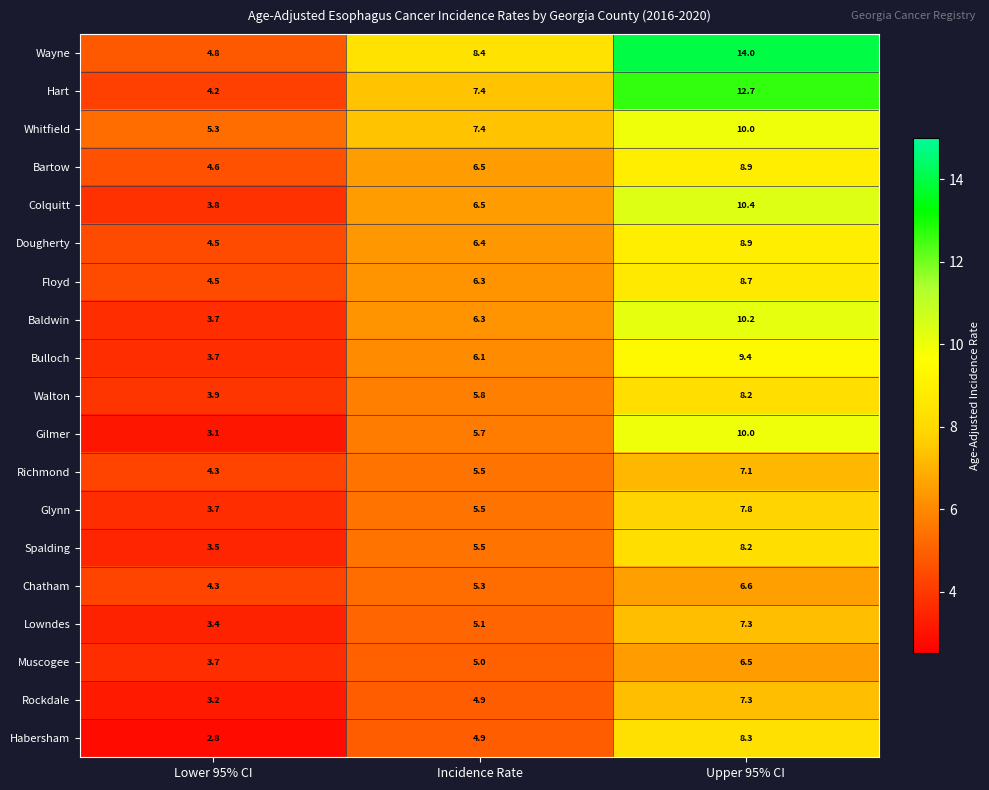

How many data points in Bulloch are above 6?

2